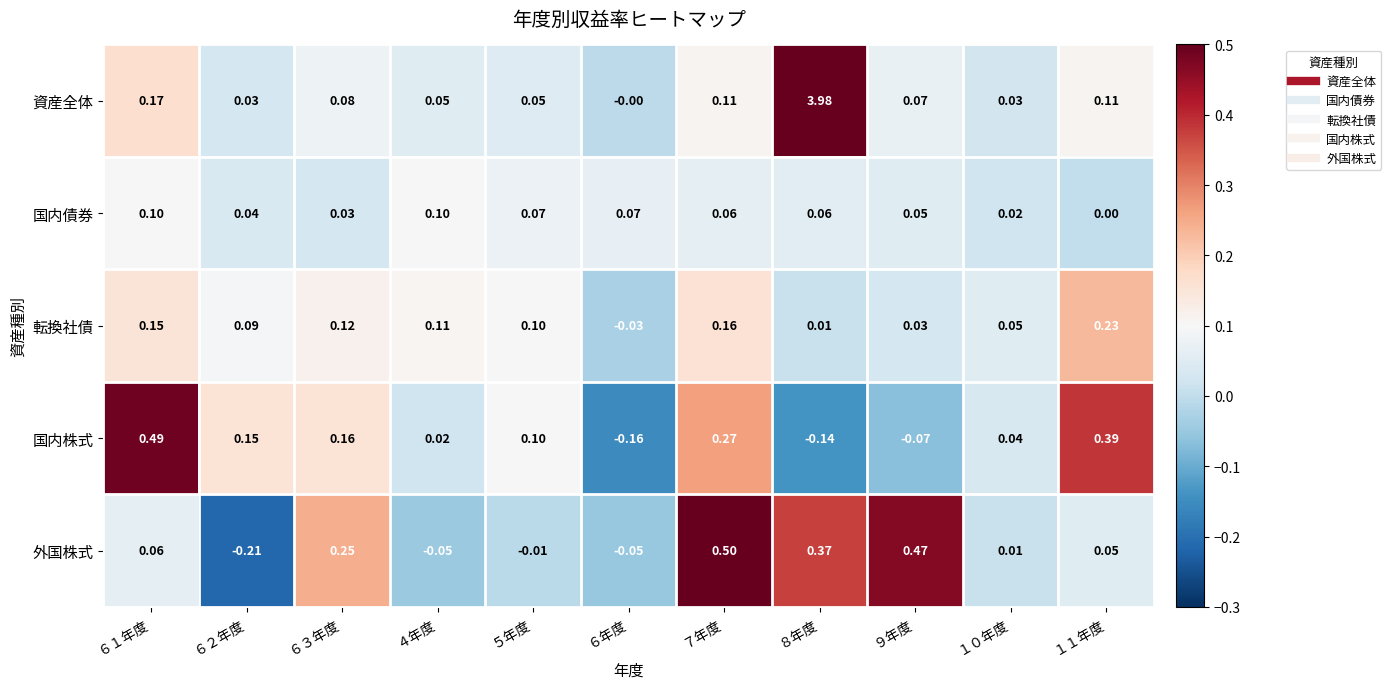

Which series changed the most between ７年度 and １０年度?

外国株式